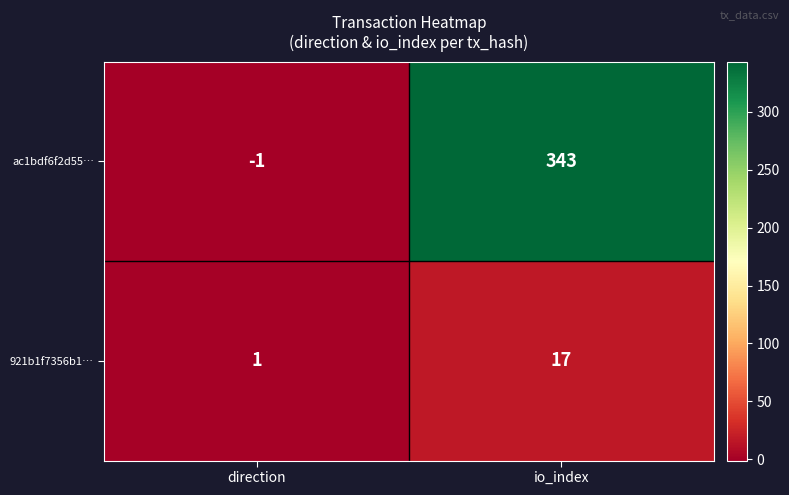

How many negative values does the ac1bdf6f2d55… series have?

1